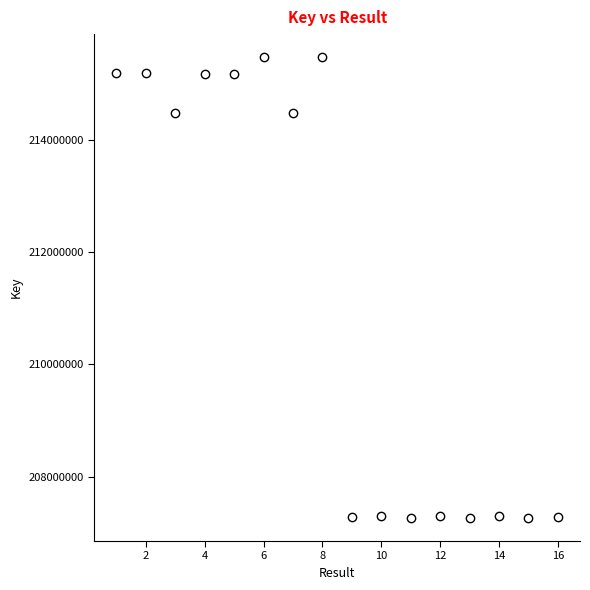

What is the smallest value displayed?

207265376